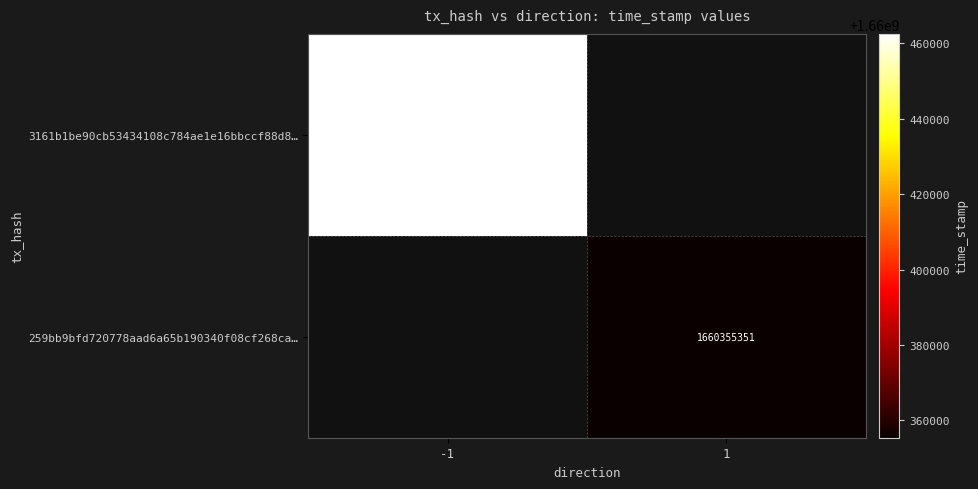

The value of 3161b1be90cb53434108c784ae1e16bbccf88d8… at -1 is 1660462545. True or false?

True